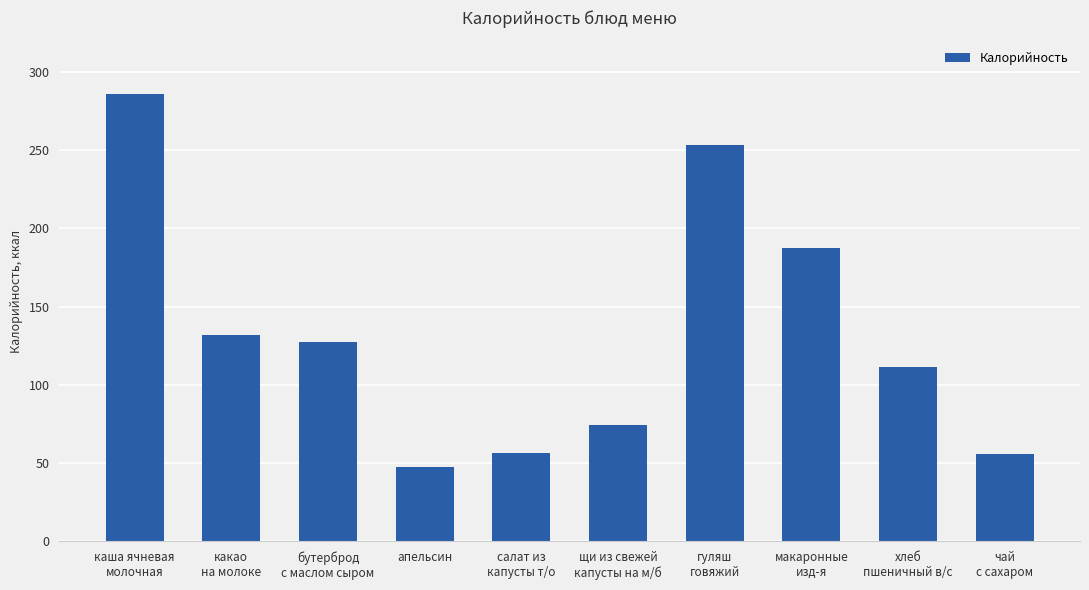

How many data points are above 127?

5